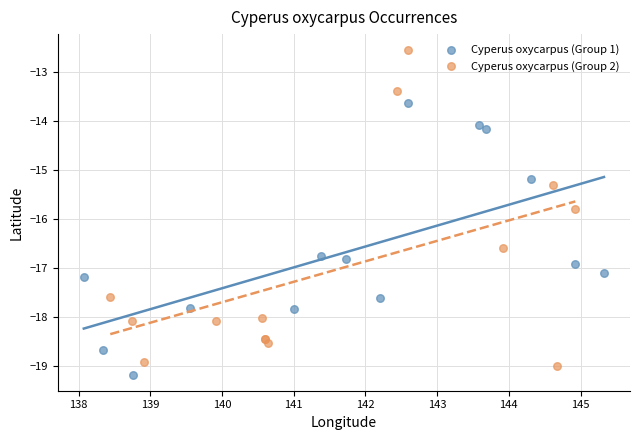

What are all the series names shown in the legend?

Cyperus oxycarpus (Group 1), Cyperus oxycarpus (Group 2)